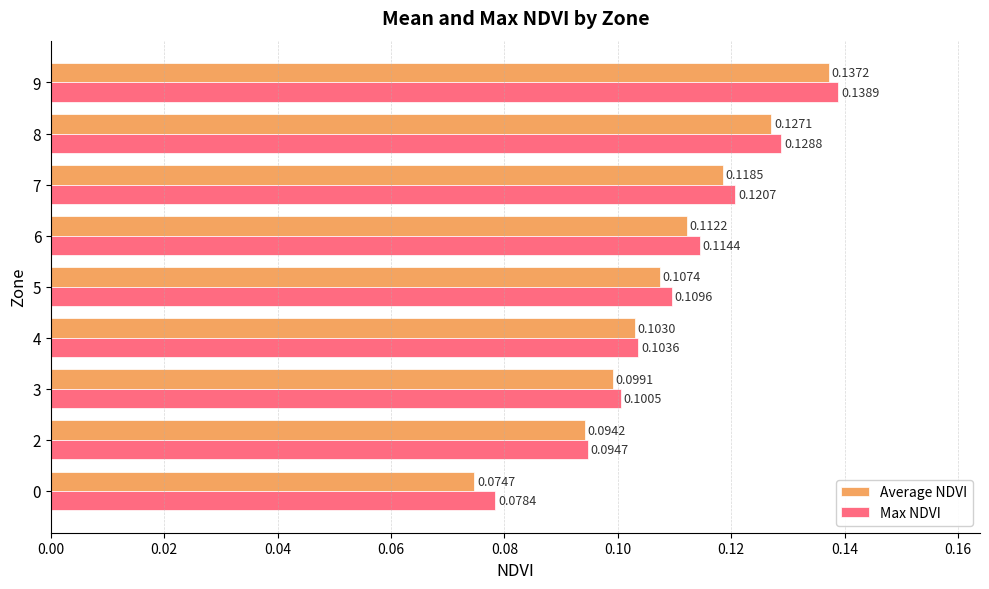

Which series has the largest total across all categories?

Max NDVI